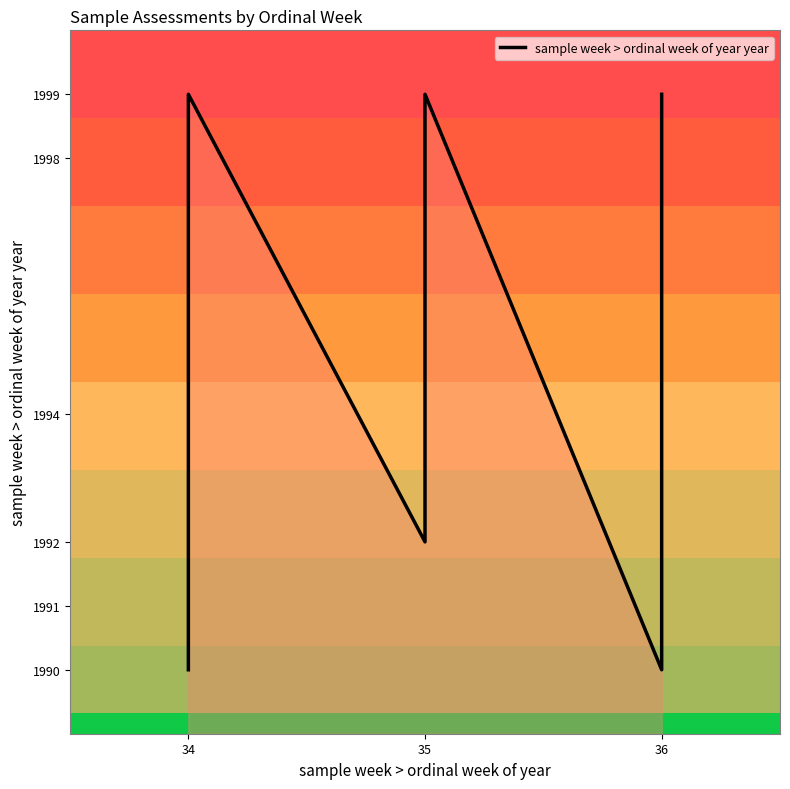

At which category does the data reach its first local valley?

3